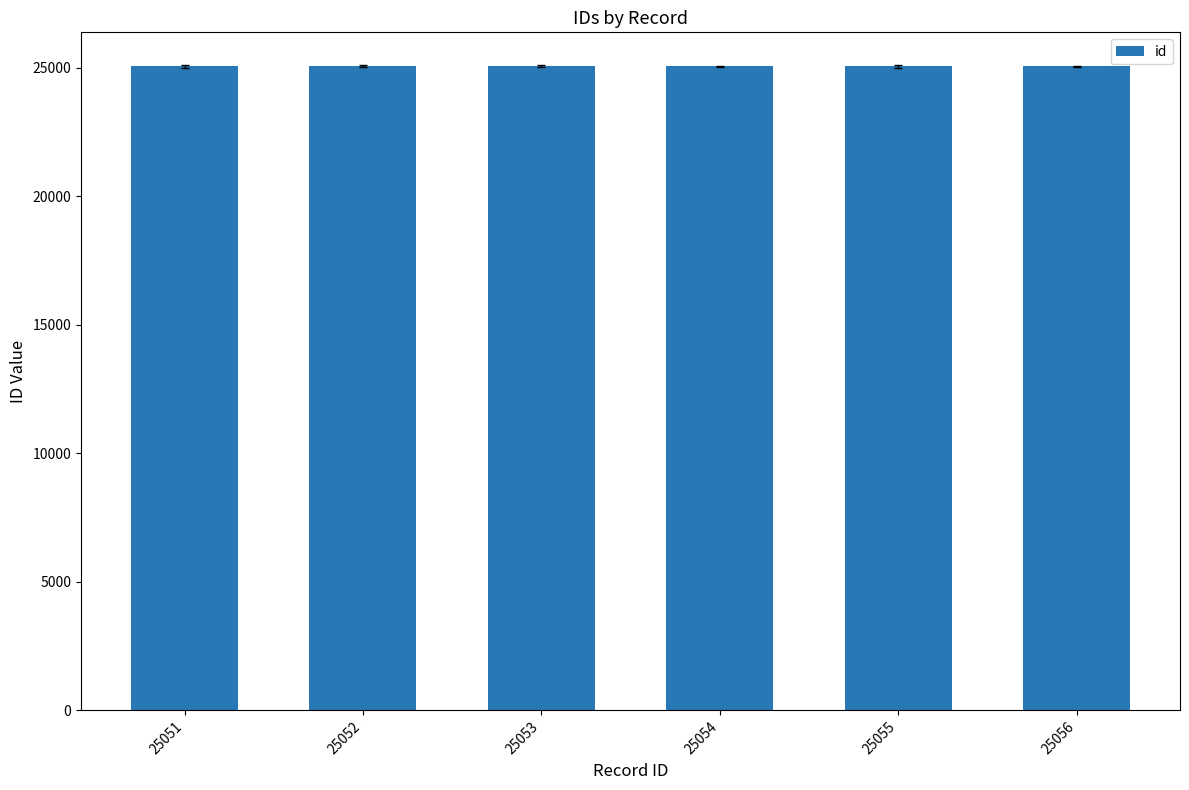

Count the values in the range 25052 to 25055.

4